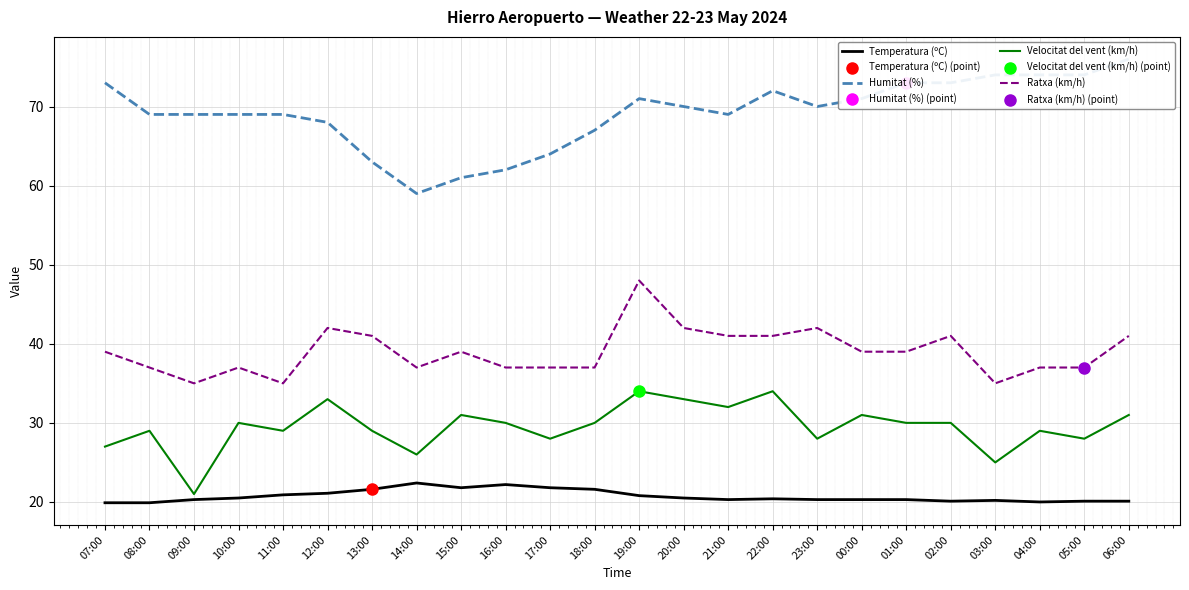

At how many categories does at least one series exceed 48?

24